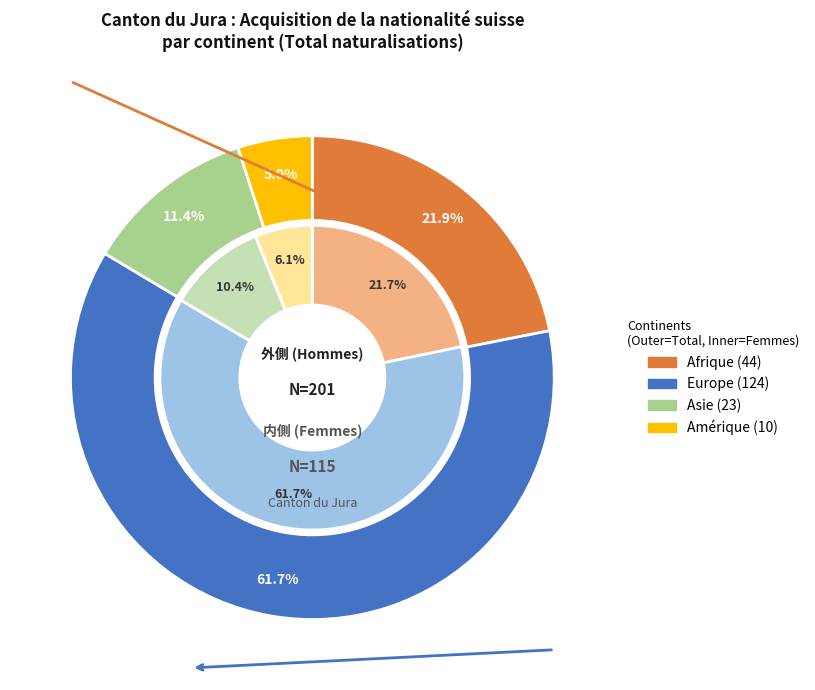

Combined, what portion of the pie is Afrique and Océanie?

21.9%